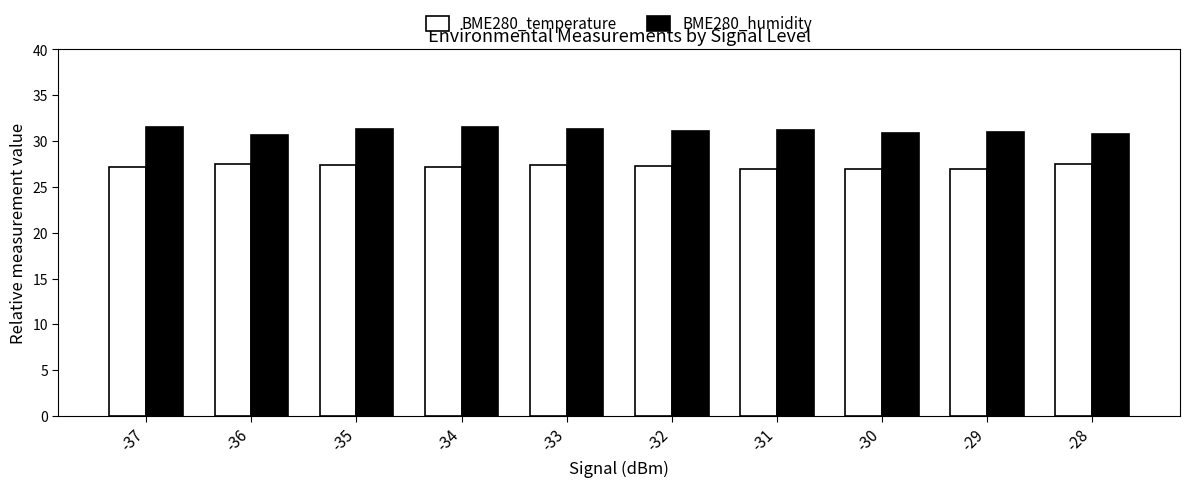

Rank the series at -33 from lowest to highest value.

BME280_temperature, BME280_humidity